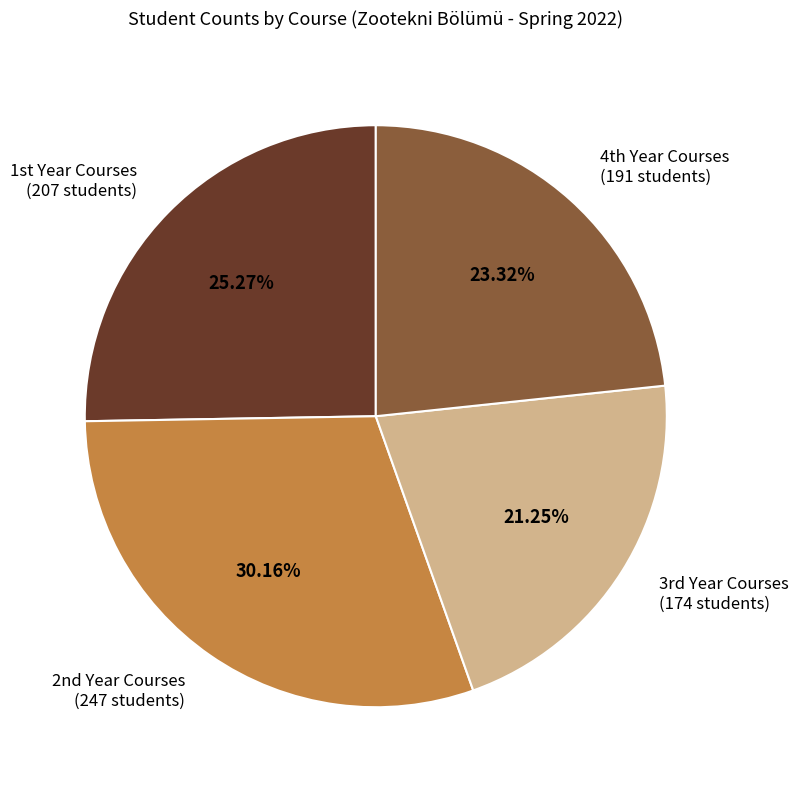

Is there any slice that represents more than half of the pie?

No